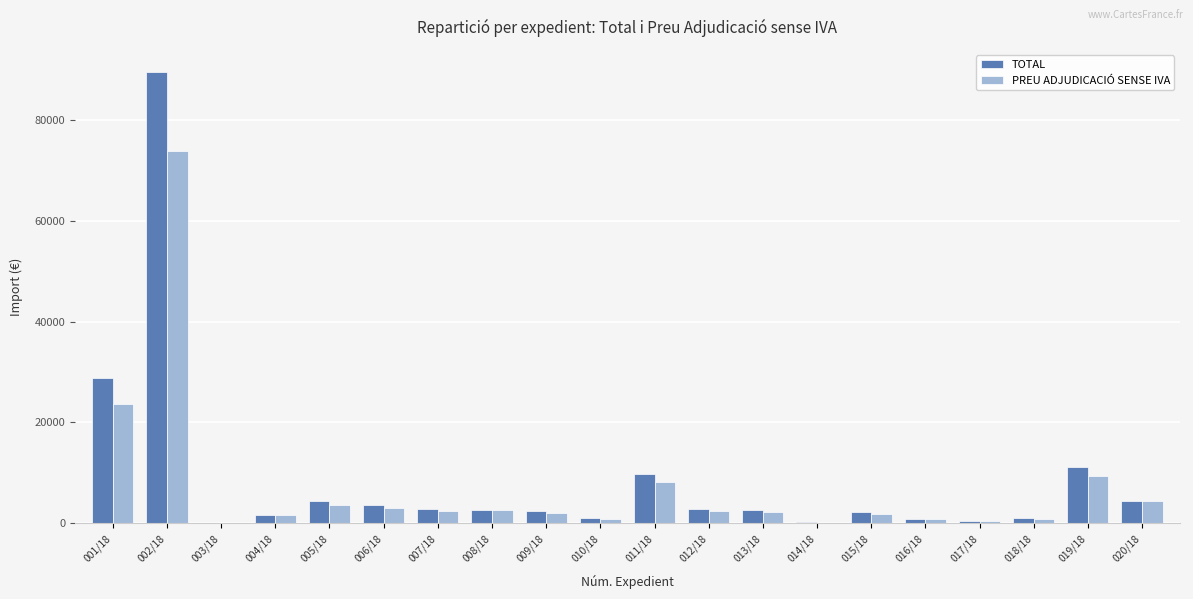

What is the total value across all series at 002/18?

163540.0